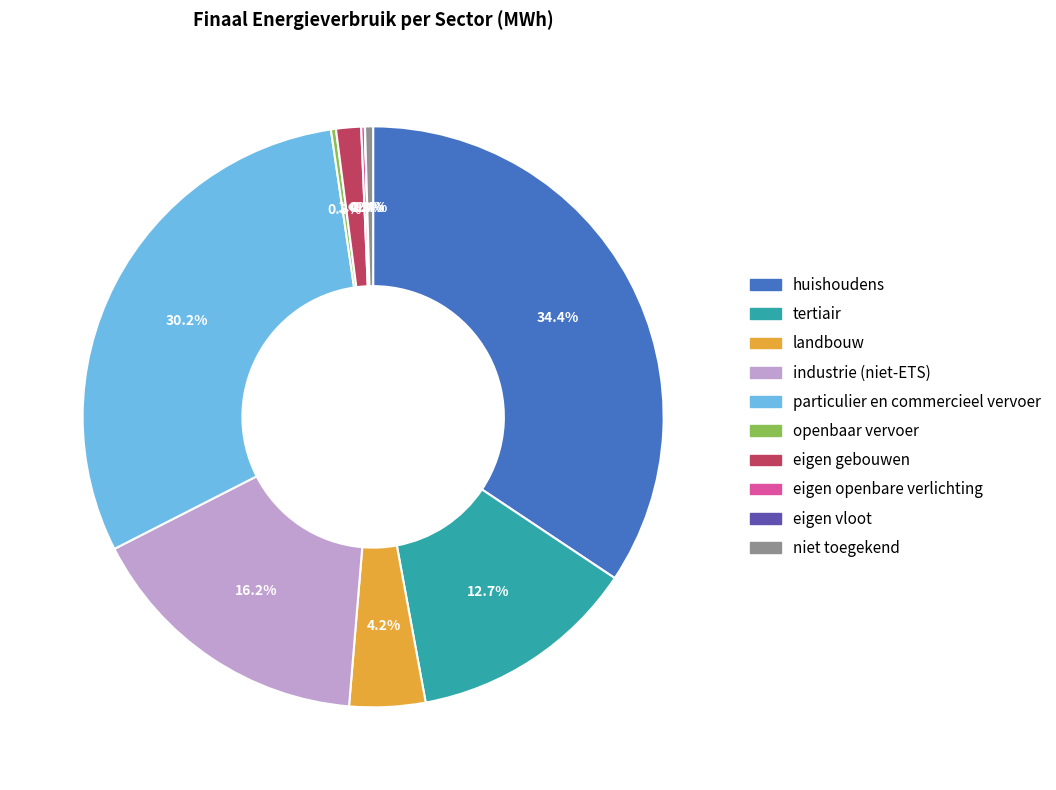

Does any single category account for the majority?

No